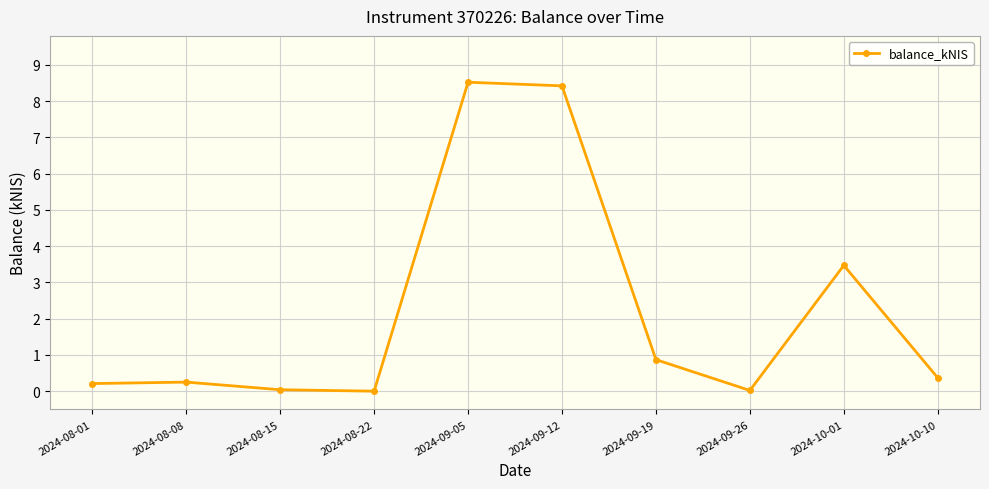

Count the number of data series in this chart.

1